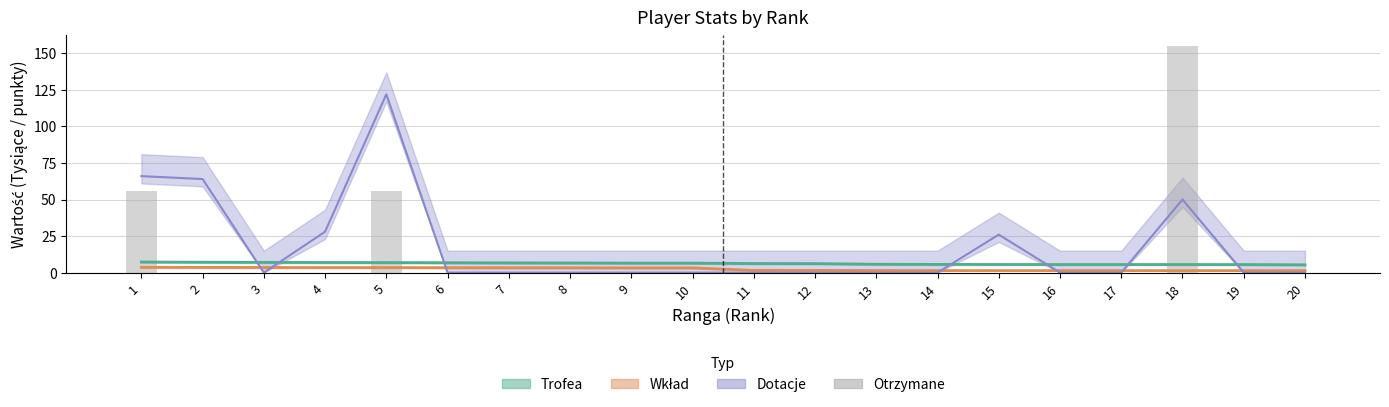

List the labels in order of value, smallest first.

2, 3, 4, 6, 7, 8, 9, 10, 11, 12, 13, 14, 15, 16, 17, 19, 20, 1, 5, 18